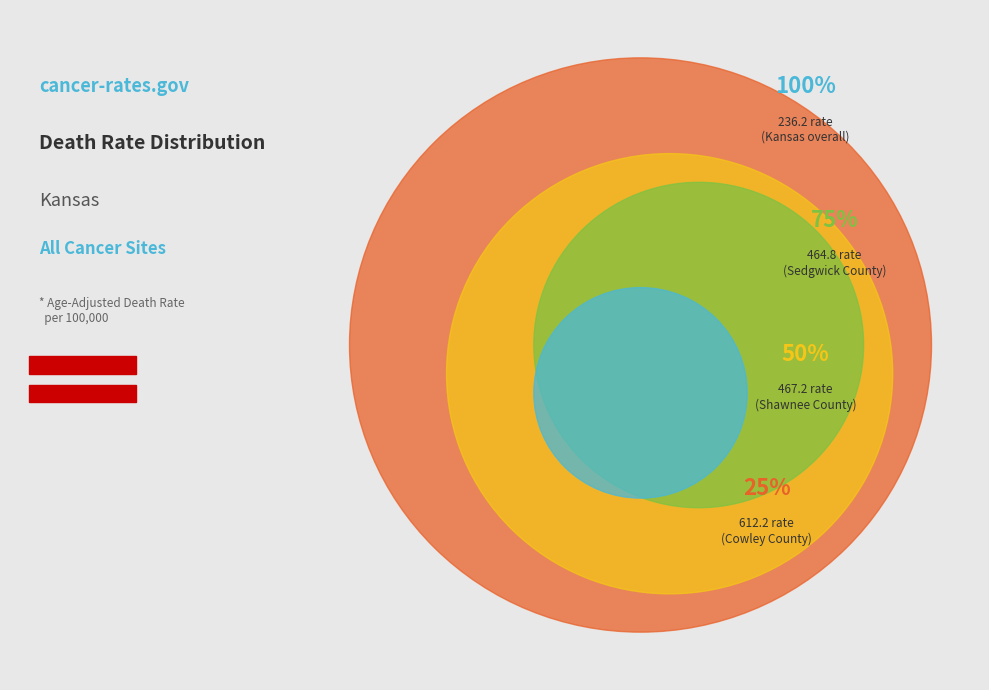

Is there any slice that represents more than half of the pie?

No